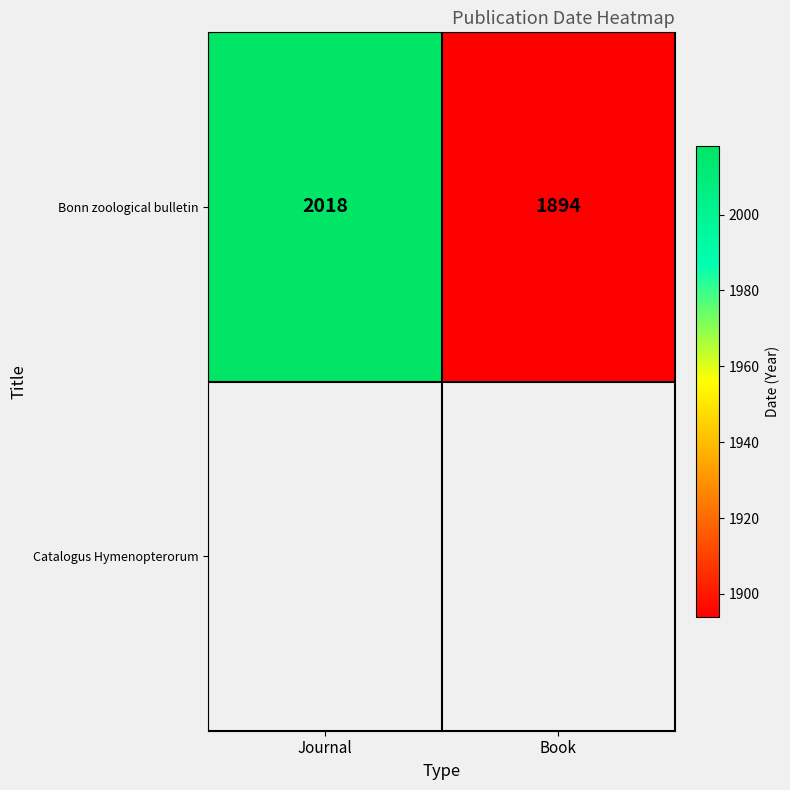

The value of Bonn zoological bulletin at Book is 2812. True or false?

False